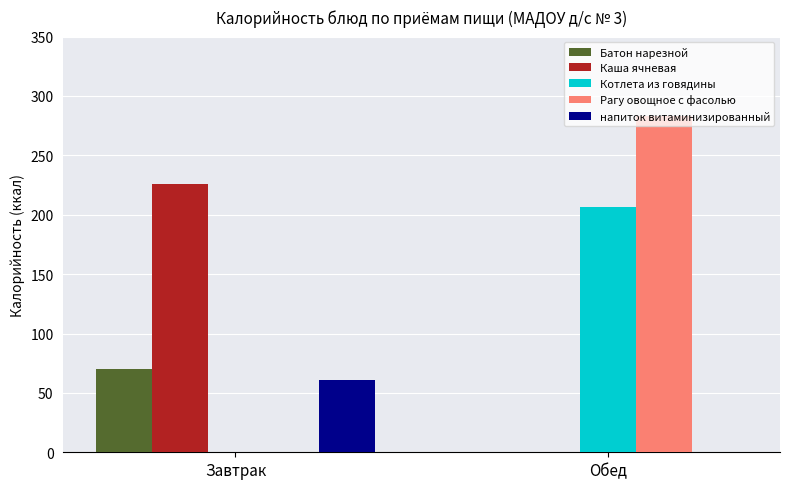

Which label corresponds to the largest value in the chart?

Обед